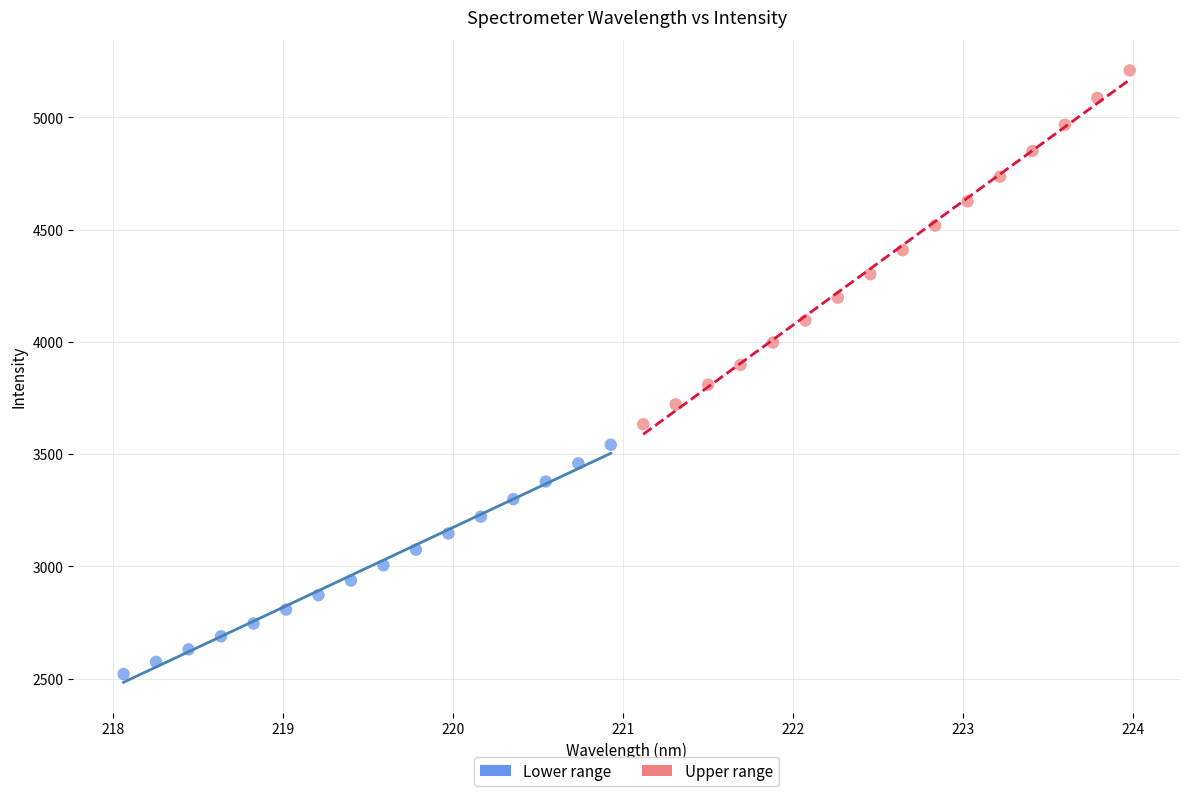

Which series contains the highest Y value?

Upper range